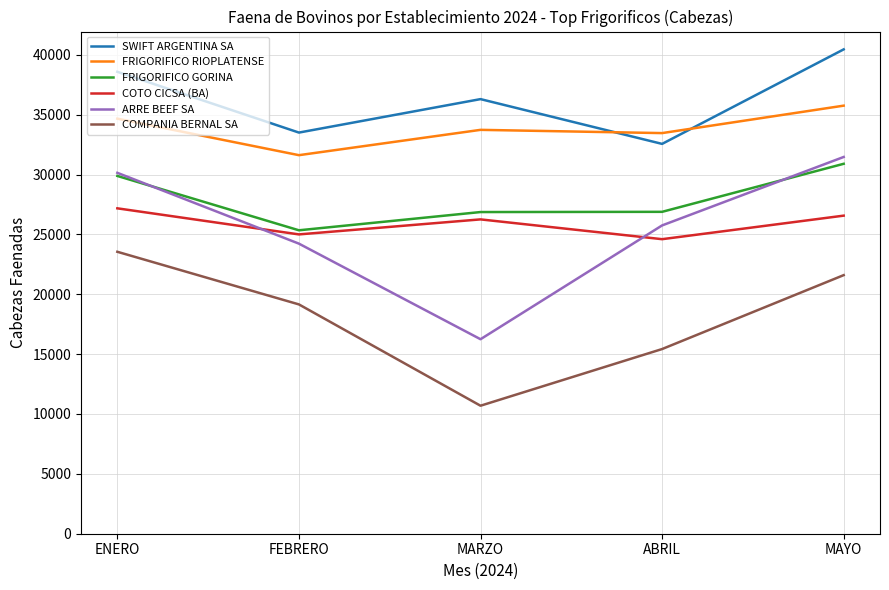

Is the value of ARRE BEEF SA at FEBRERO greater than the value of COTO CICSA (BA) at ENERO?

No